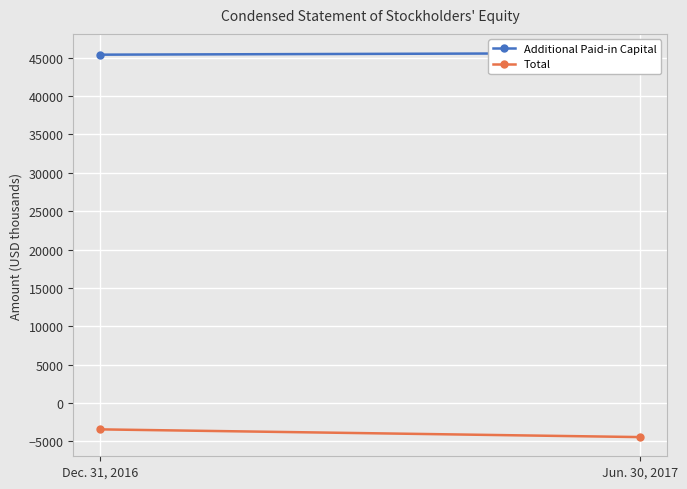

The Total series shows -4433 at Jun. 30, 2017. True or false?

True